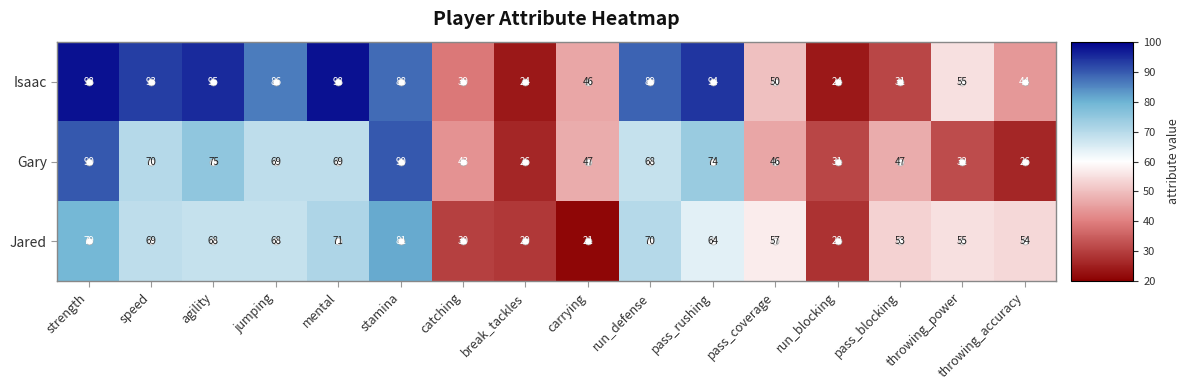

The Jared series shows 19 at speed. True or false?

False